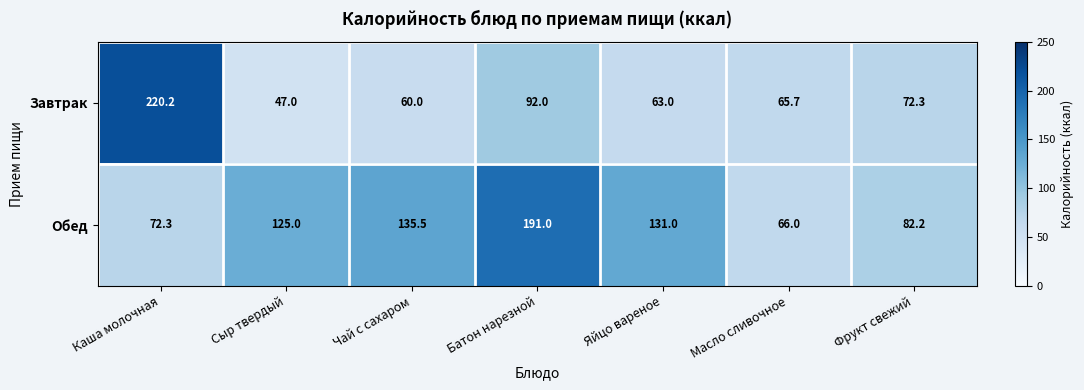

At which category does the chart reach its minimum across all series?

Сыр твердый